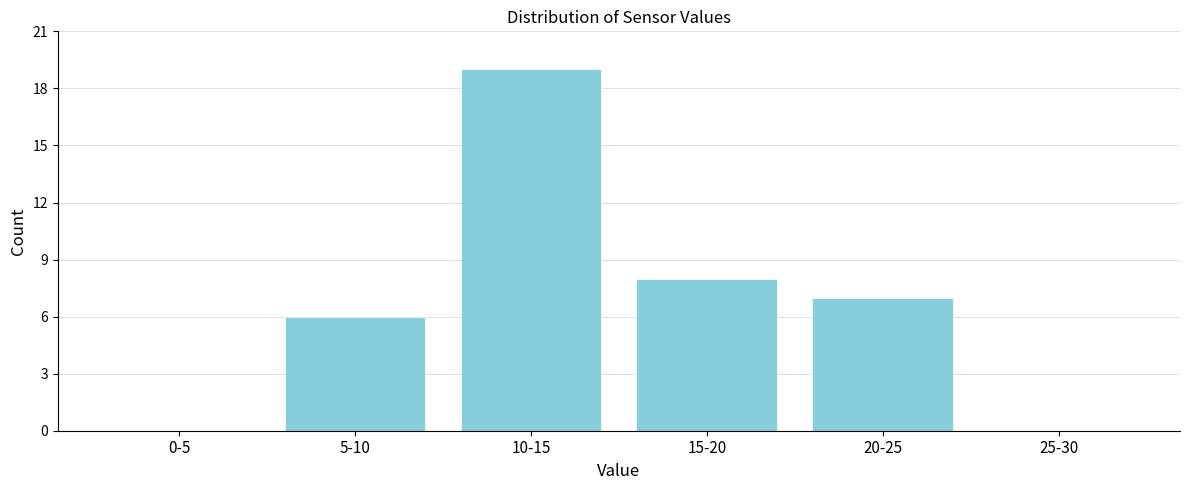

Reading left to right, what are all the values shown in this chart?

0-5=0	5-10=6	10-15=19	15-20=8	20-25=7	25-30=0